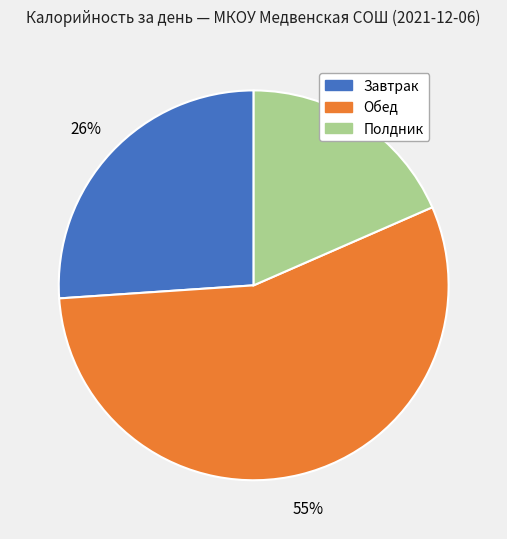

Which slice is the largest?

Обед